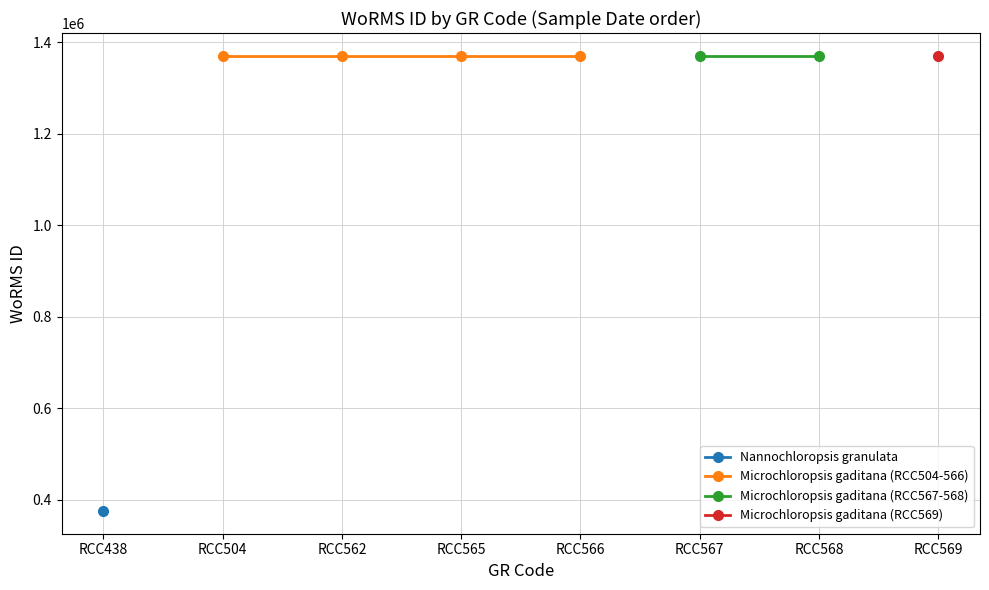

What is the value of the Microchloropsis gaditana (RCC504) point at the 7th from the left?

1370287